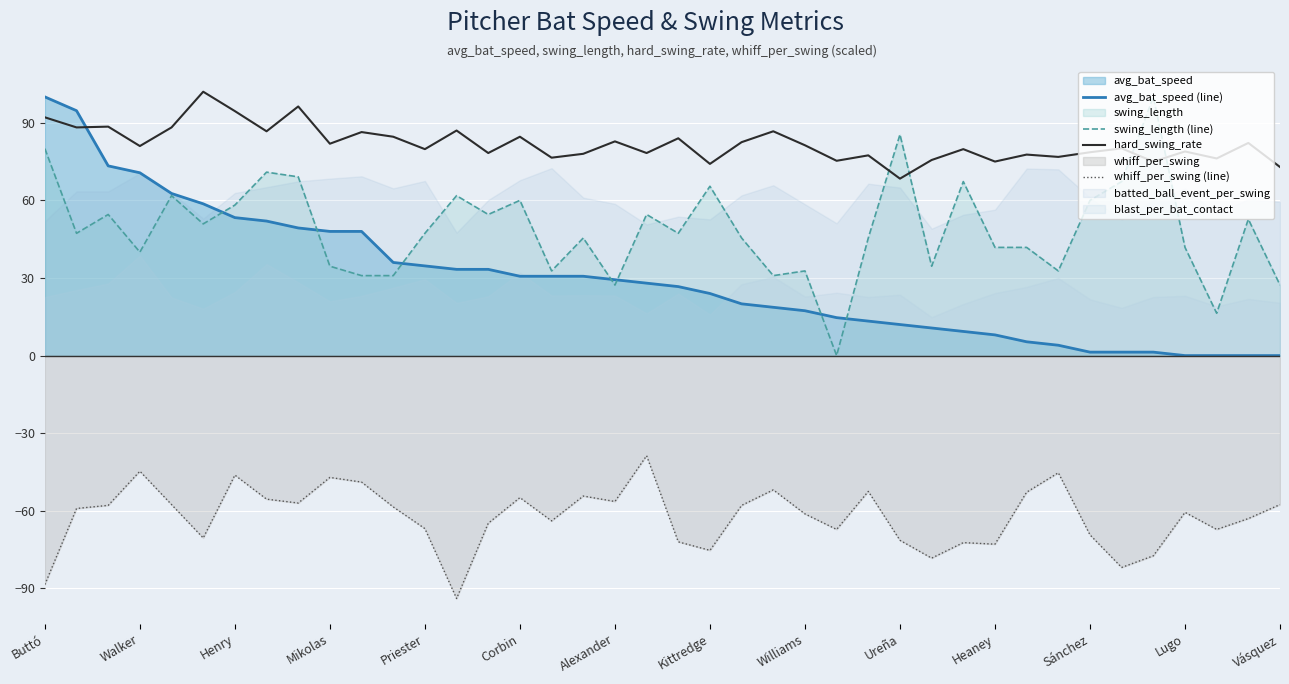

True or false: swing_length (line) and whiff_per_swing (line) intersect in this chart.

False